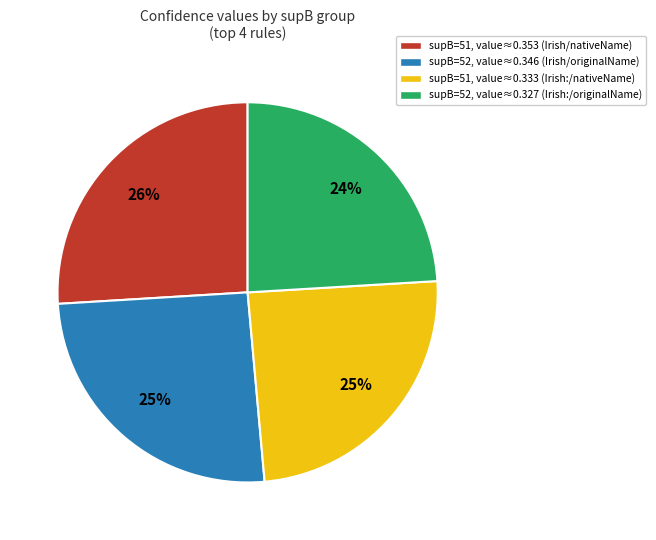

What percentage is the supB=51, value≈0.353 (Irish/nativeName) slice, to the nearest percent?

26%